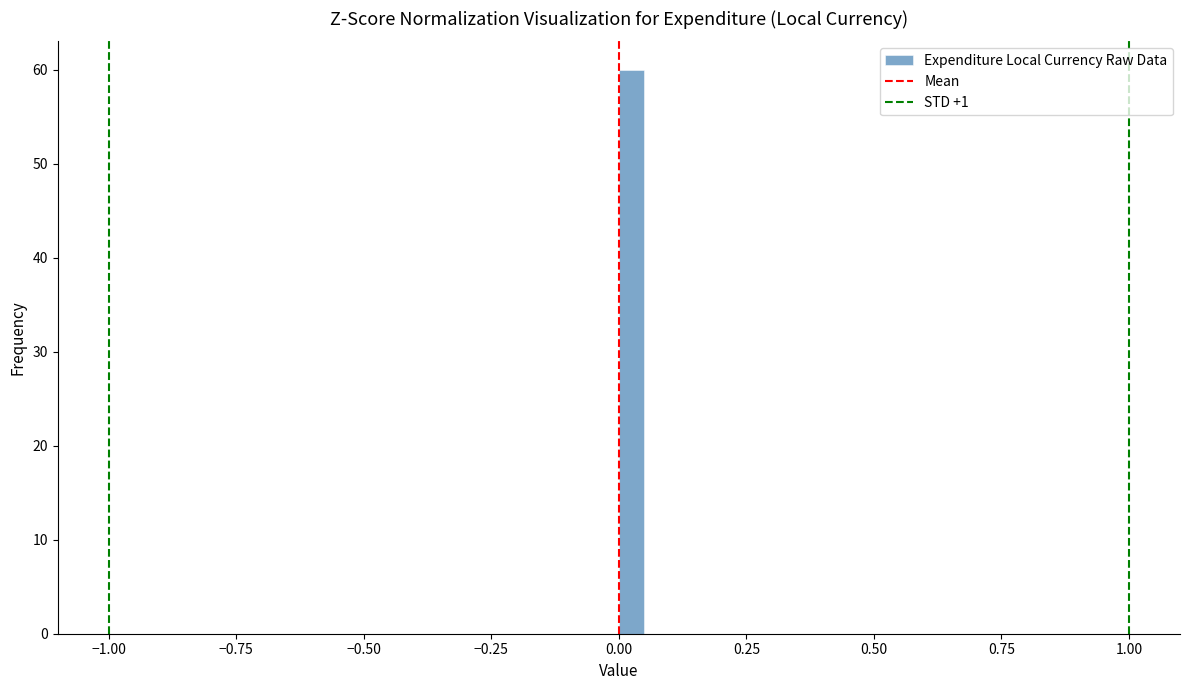

Read against the x-axis, roughly where is the centre of the tallest bar?

0.05